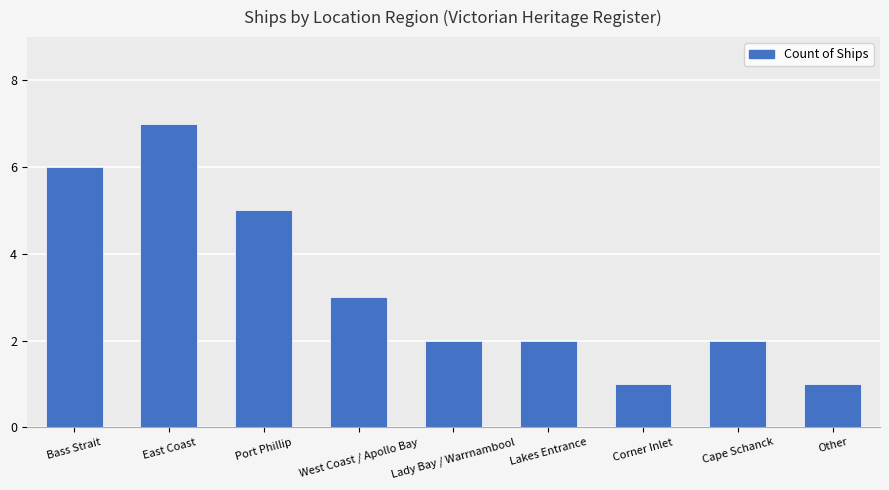

At which category does the chart reach its peak across all series?

East Coast